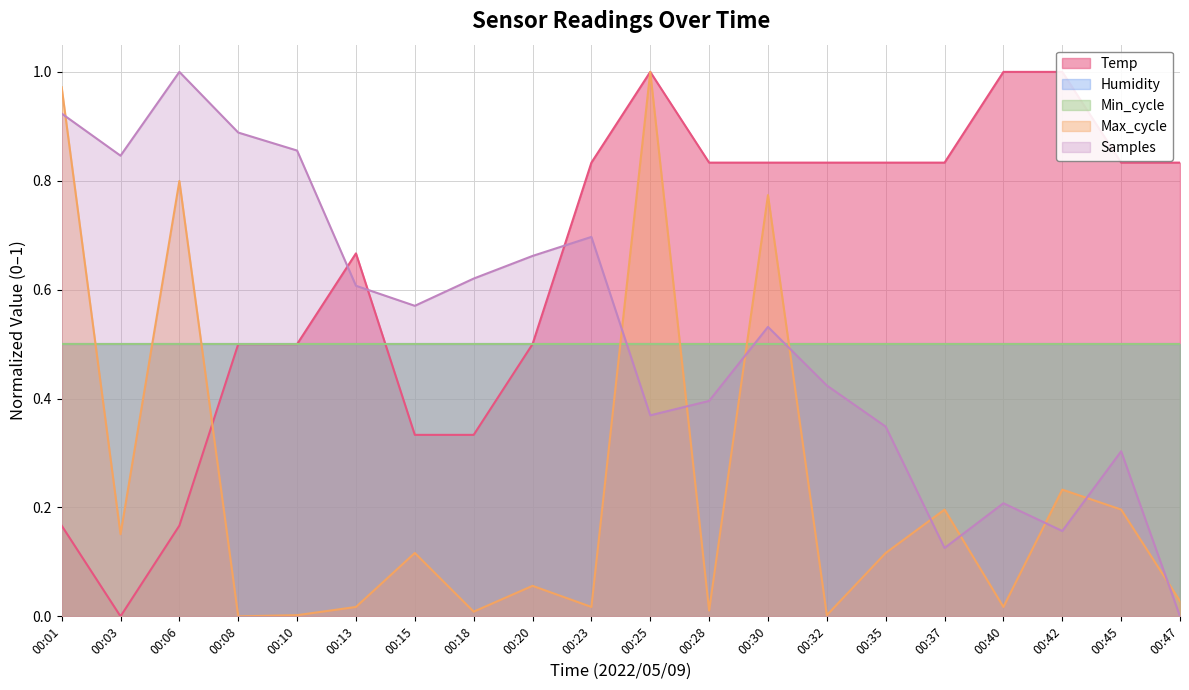

List the labels in order of Temp value, largest first.

00:25, 00:40, 00:42, 00:23, 00:28, 00:30, 00:32, 00:35, 00:37, 00:45, 00:47, 00:13, 00:08, 00:10, 00:20, 00:15, 00:18, 00:01, 00:06, 00:03